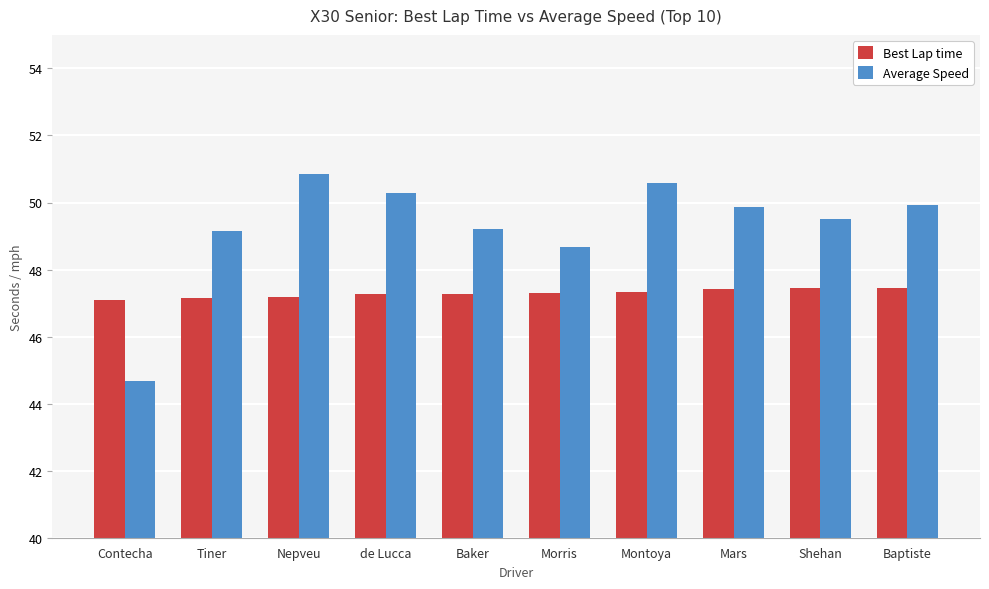

How many bars are there in each group?

2